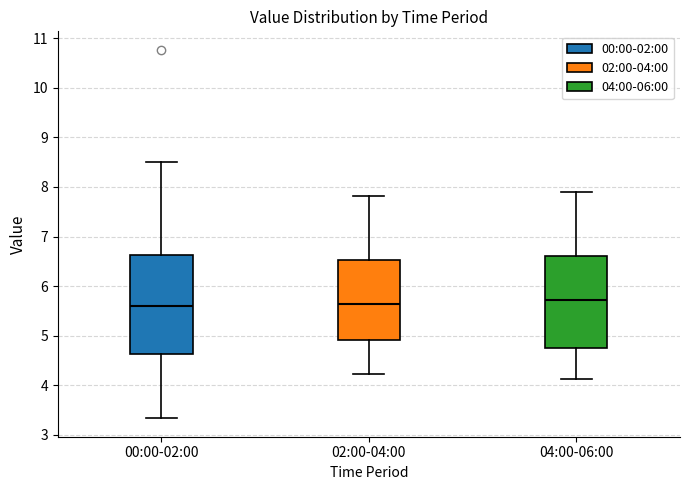

Comparing the boxes themselves (not the whiskers), which one is the tallest?

00:00-02:00